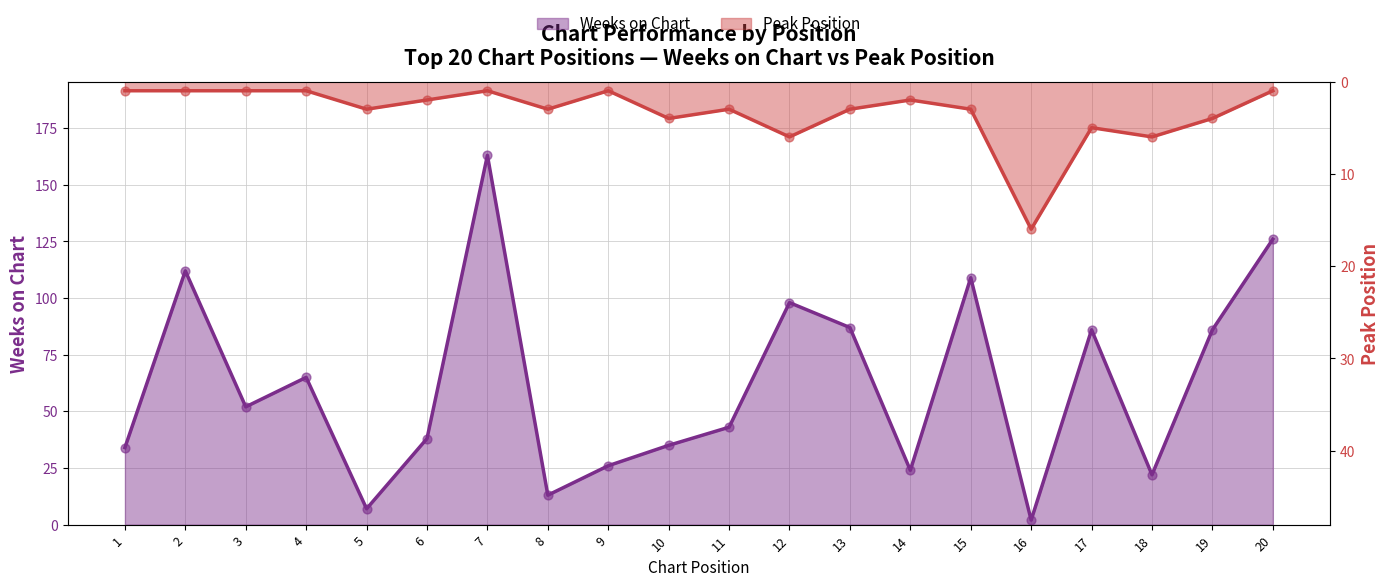

Is the value of Peak Position at 3 greater than the value of Weeks on Chart at 3?

No